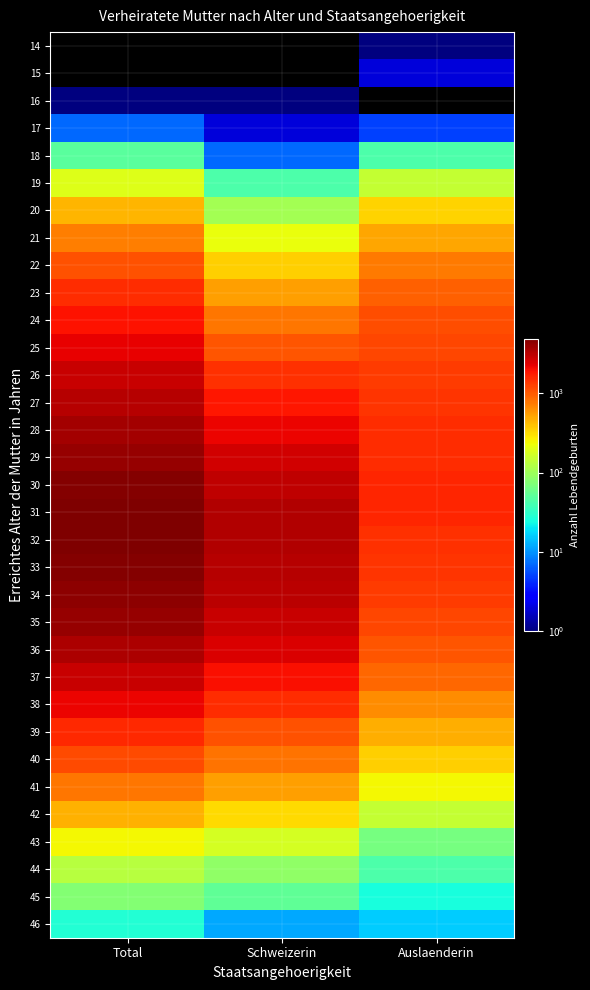

What is the maximum value shown in the chart?

4875